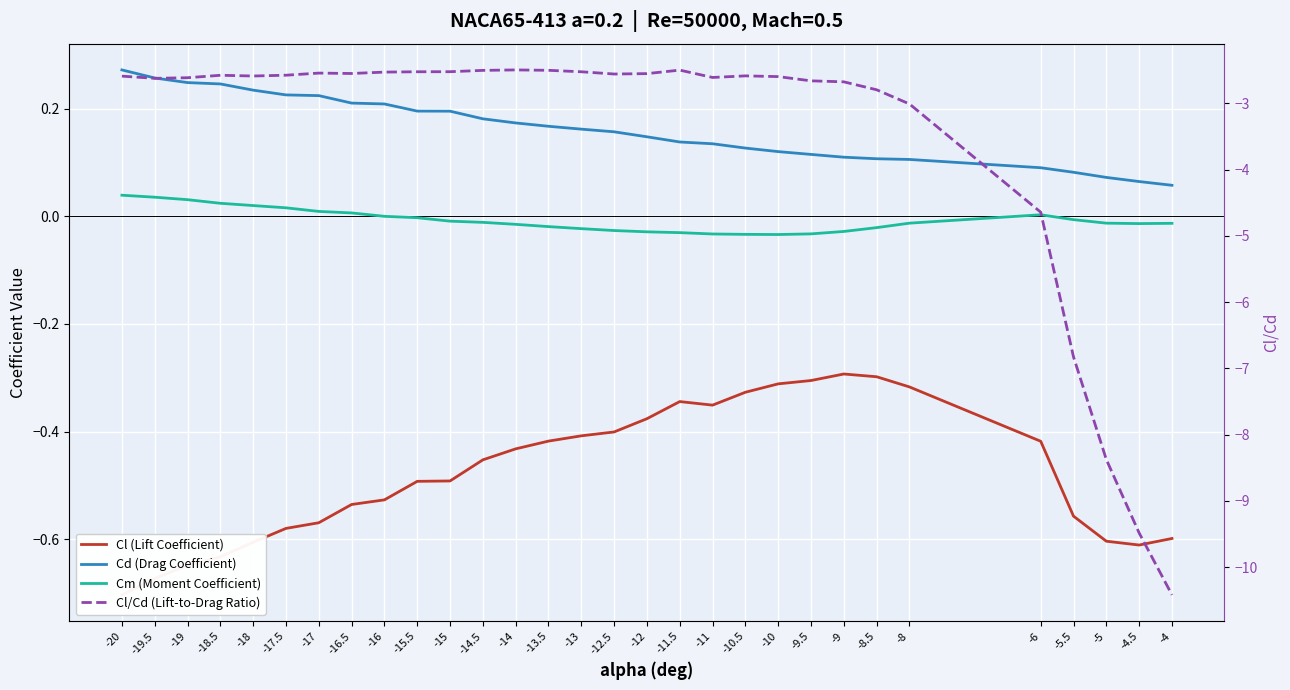

Which label corresponds to the smallest value in the chart?

-4